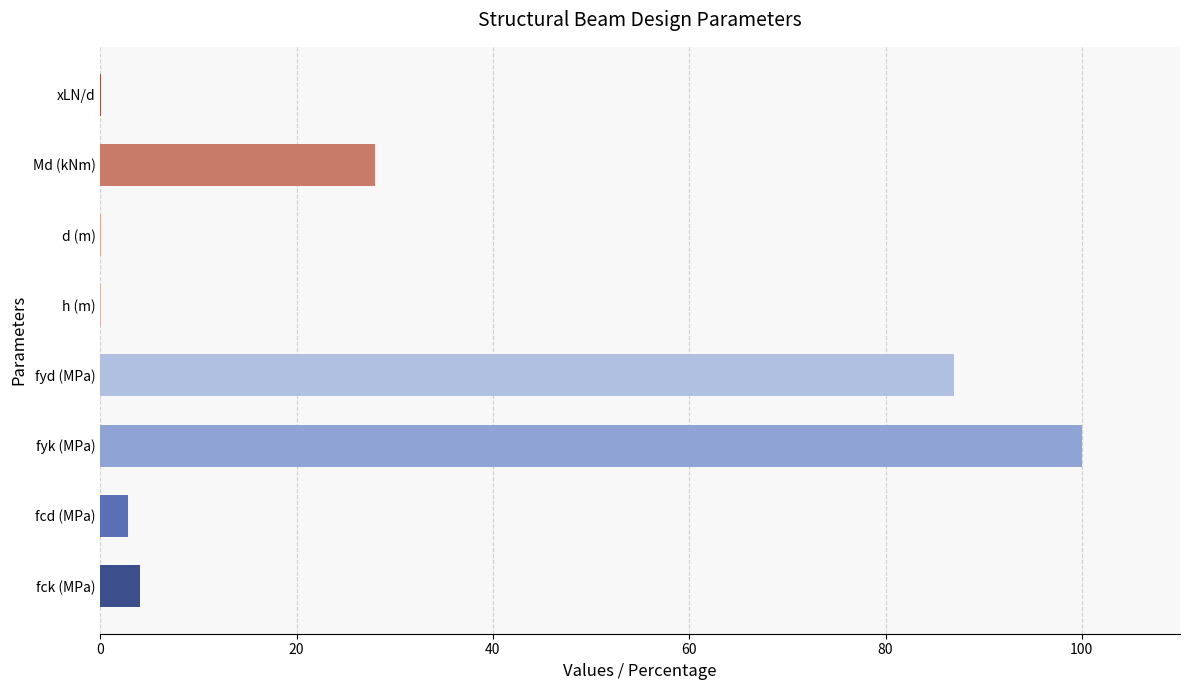

What is the sum of all values?

222.1